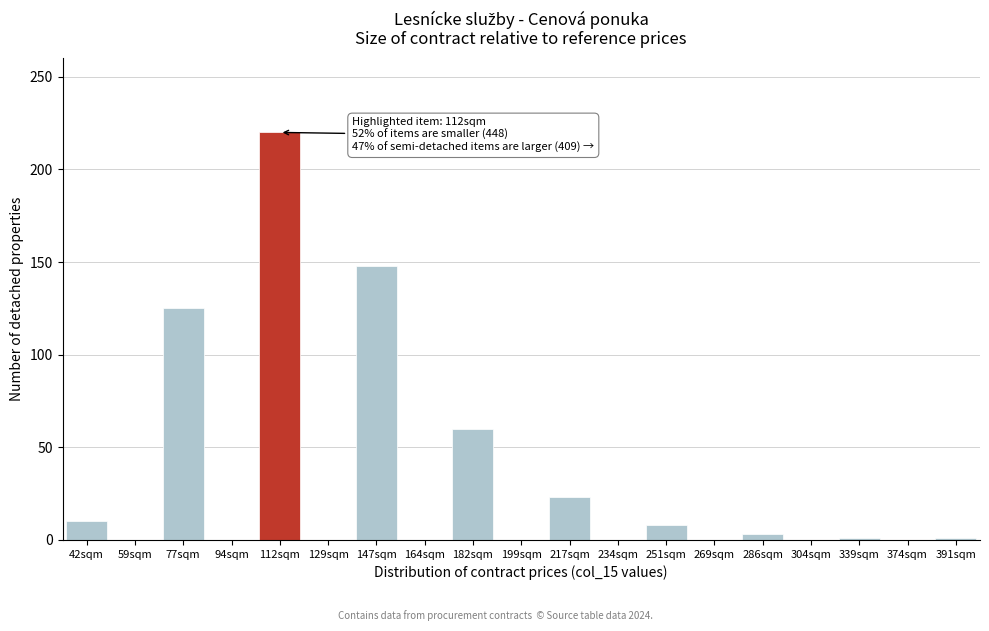

Between 77sqm and 164sqm, which is larger?

77sqm